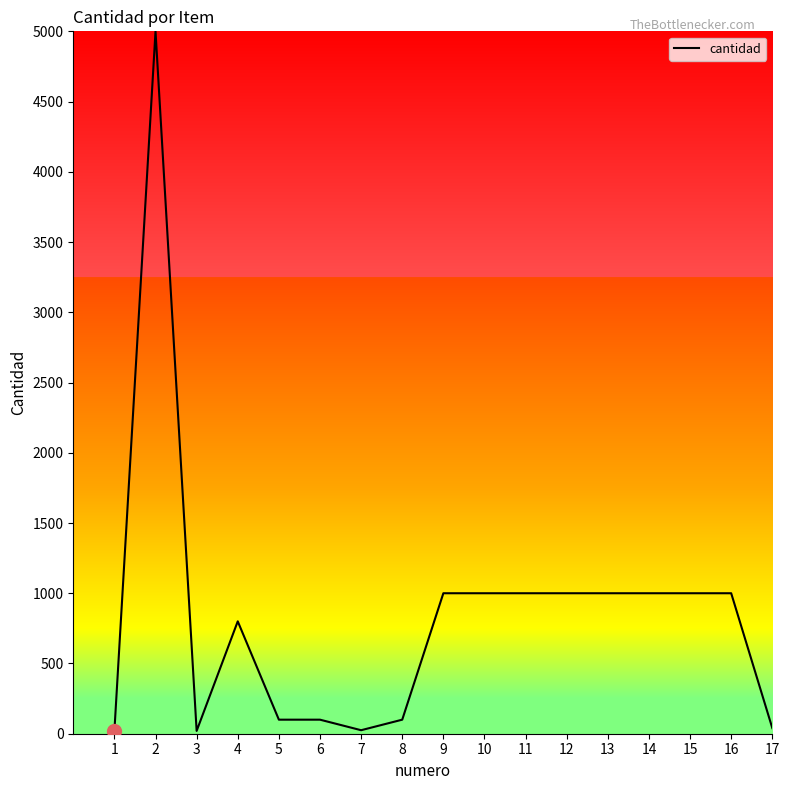

What is the sum of the values at 5 and 13?

1100